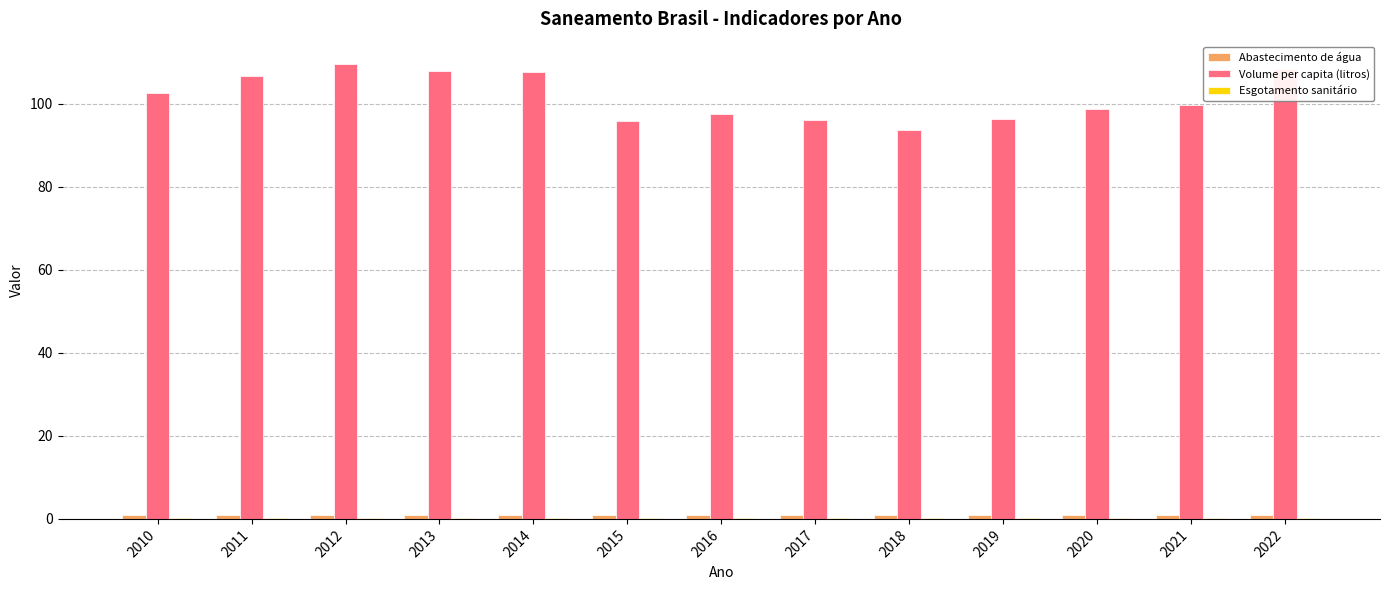

How many categories are shown in the chart?

13